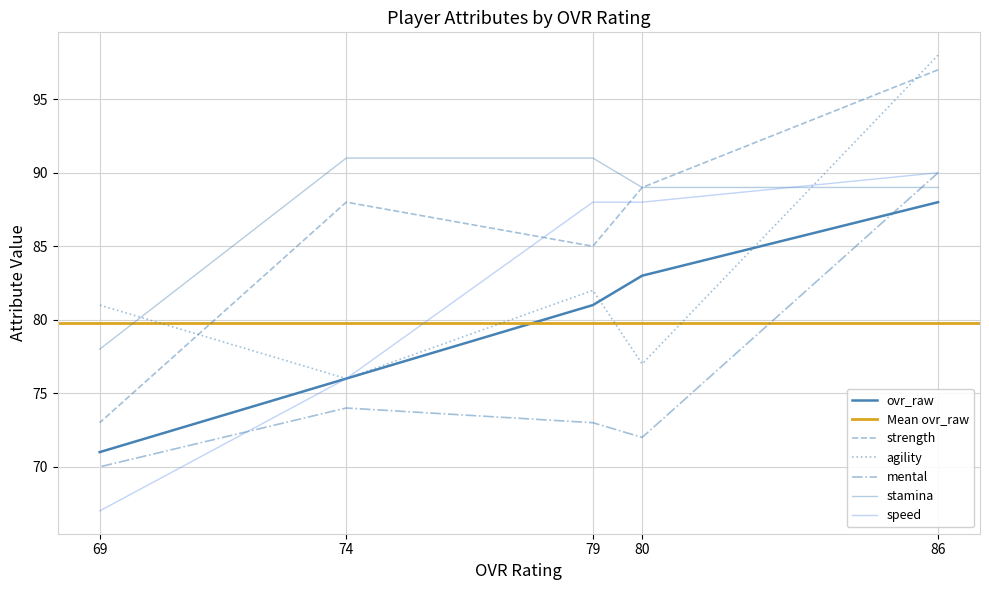

What is the sum of all ovr_raw values?

399